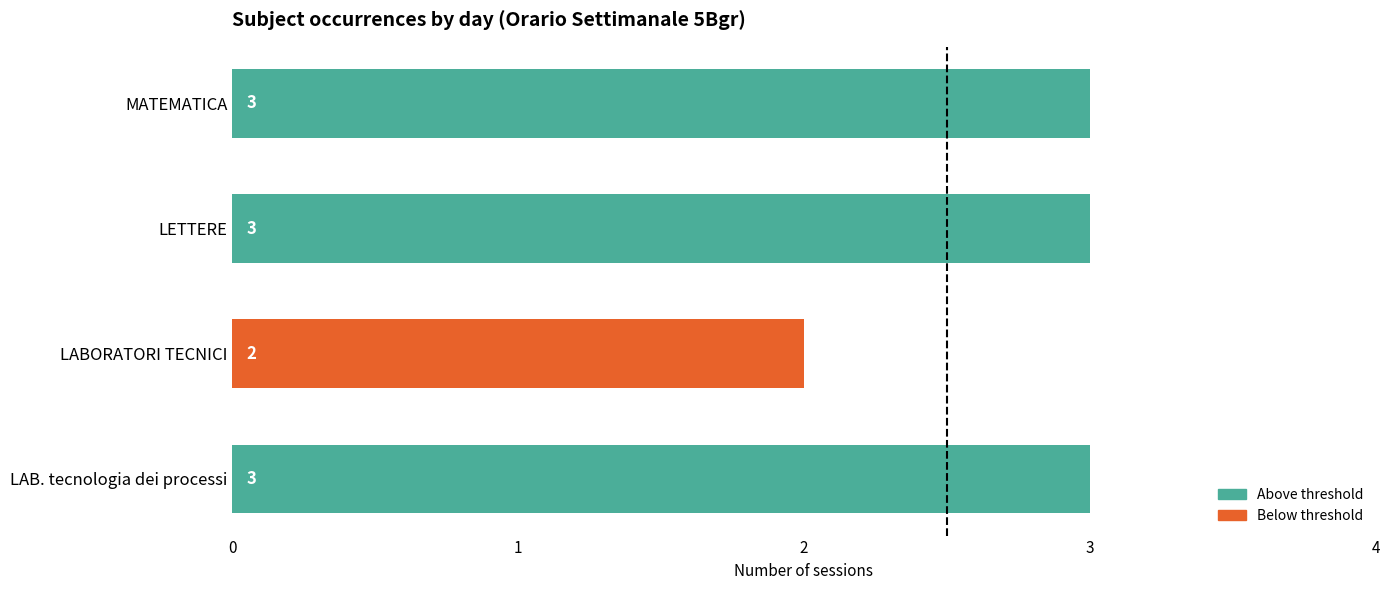

Reading top to bottom, what are all the values shown in this chart?

MATEMATICA=3	LETTERE=3	LABORATORI TECNICI=2	LAB. tecnologia dei processi=3